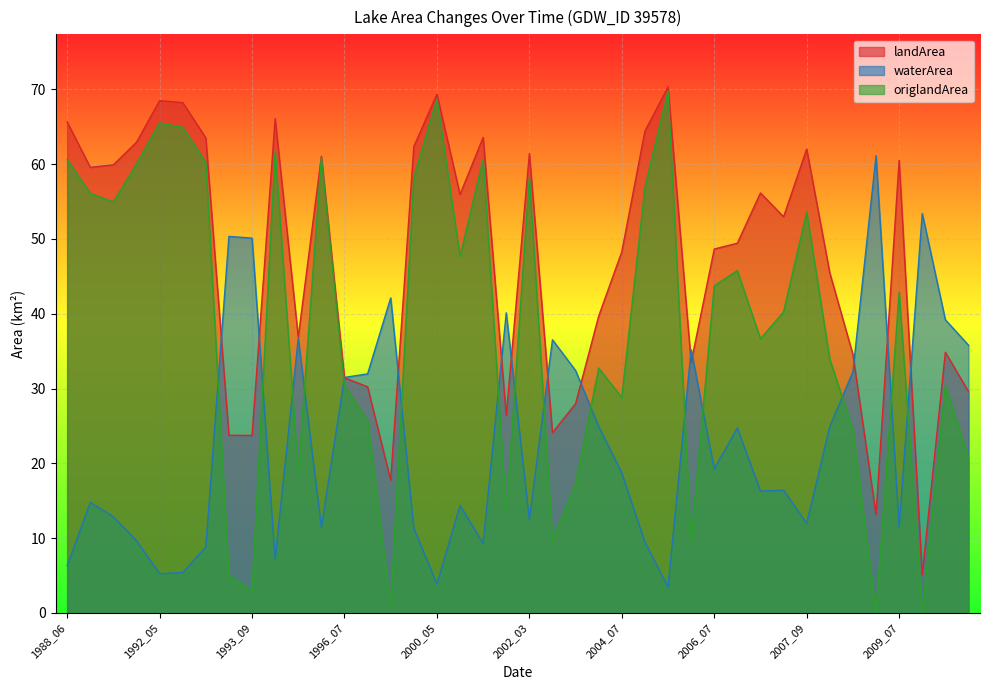

Rank the series at 2011_04 from highest to lowest value.

waterArea, landArea, origlandArea